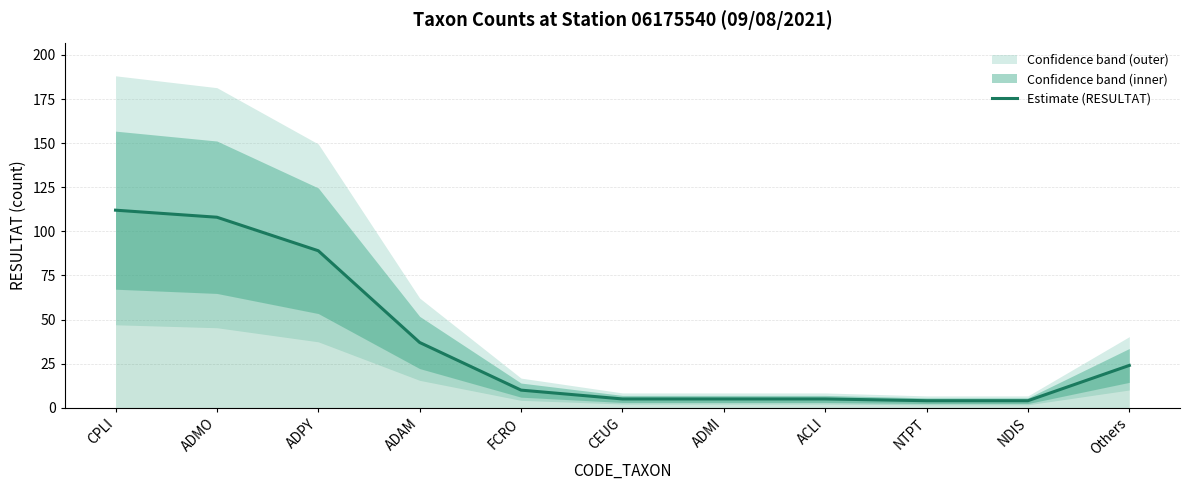

Reading left to right, list all the values displayed in this chart.

112	108	89	37	10	5	5	5	4	4	24